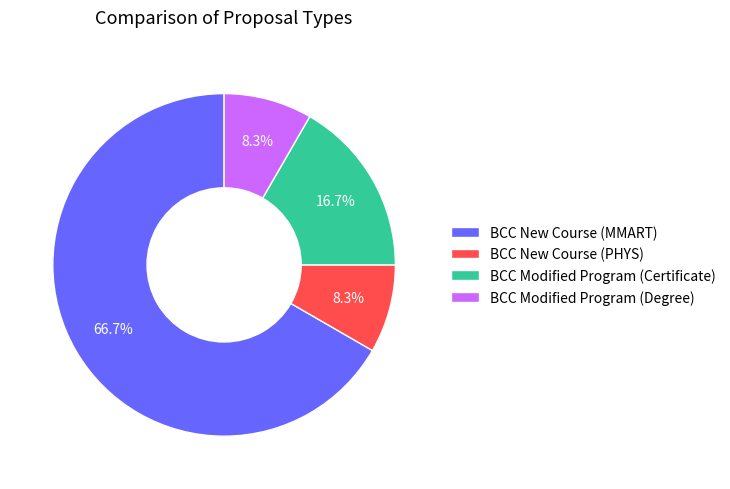

To the nearest percent, what is the difference between the BCC Modified Program (Degree) and BCC New Course (MMART) slice percentages?

58%